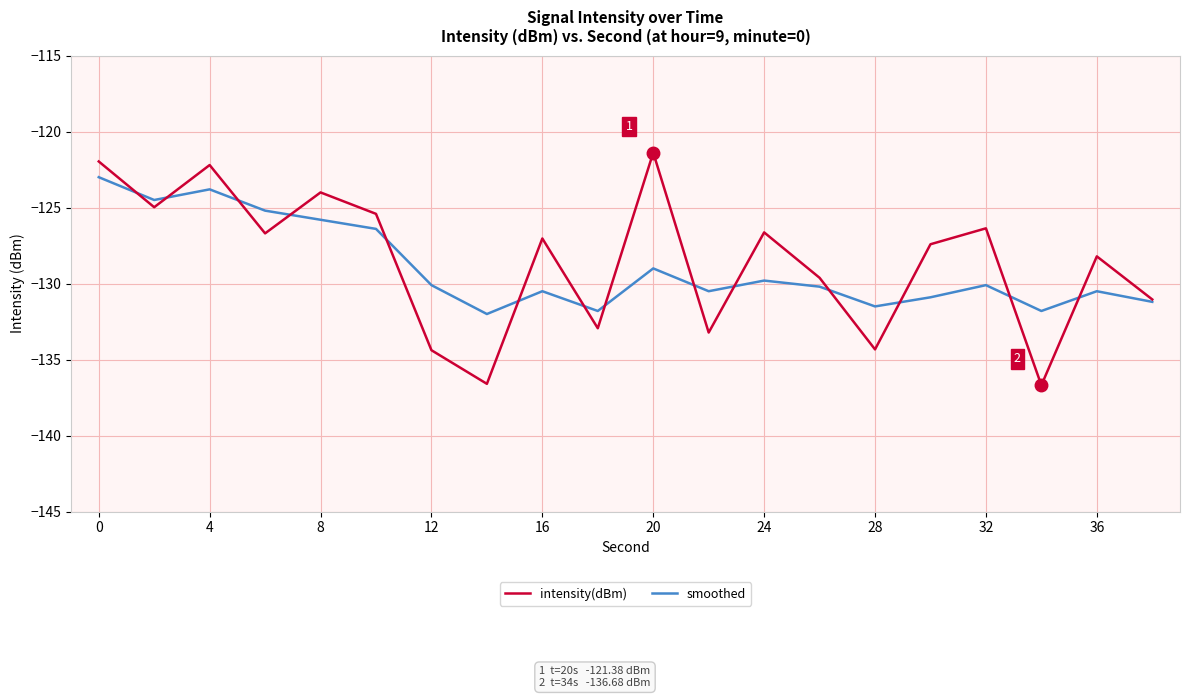

Does the chart have visible grid lines?

Yes